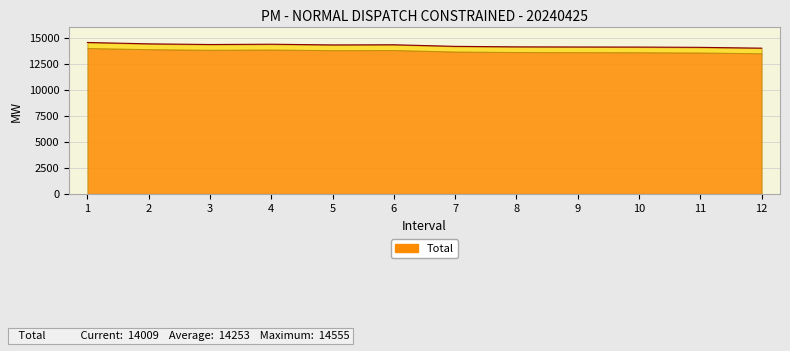

What is the sum of the values at 2 and 10?

28537.9